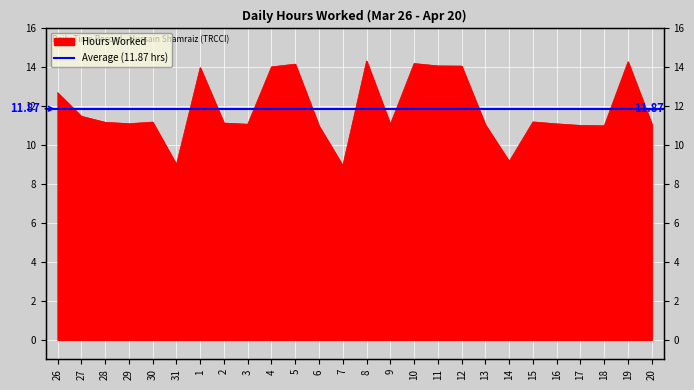

What is the ratio of the value at 9 to the value at 28?

1.0